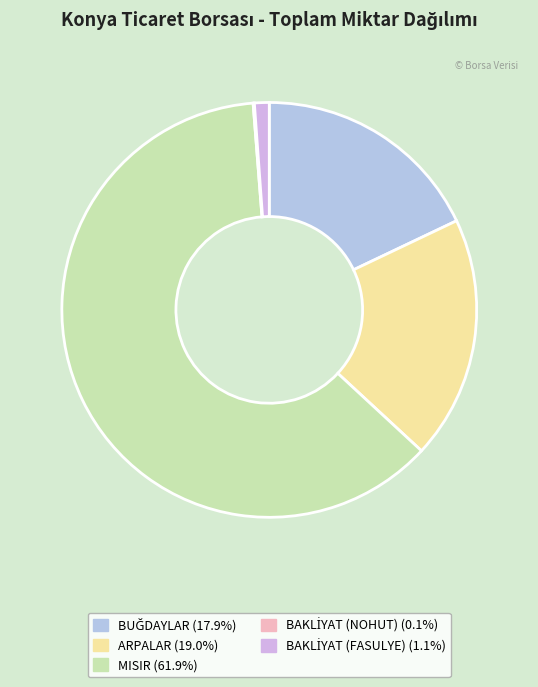

To the nearest percent, what is the average slice percentage?

20%